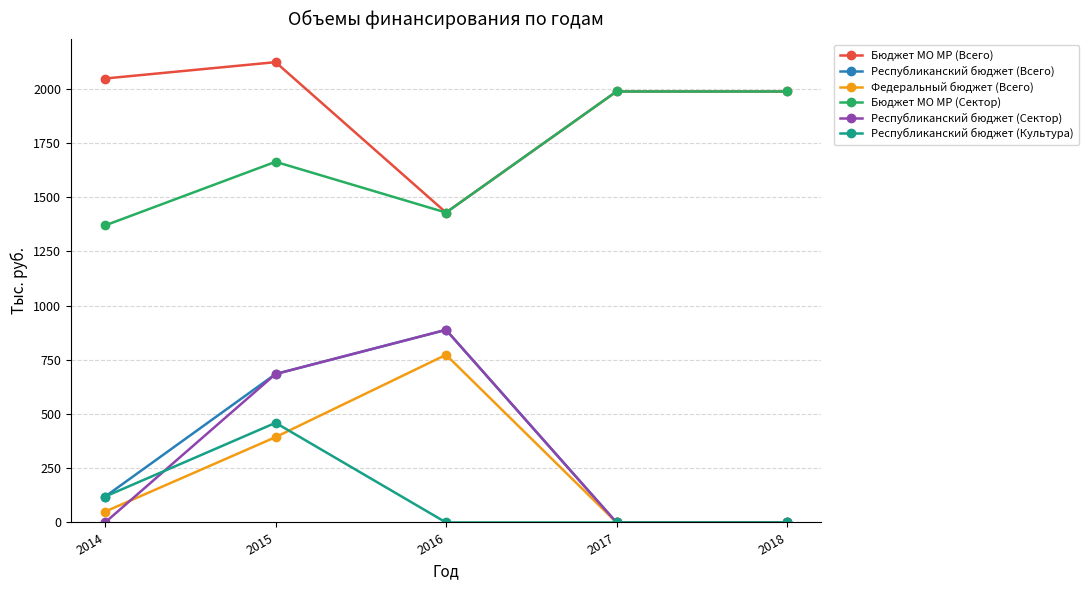

Reading right to left, what are all the values shown in this chart?

Бюджет МО МР (Всего): 2018=1987.7	2017=1987.7	2016=1429.3	2015=2123.0	2014=2047.6
Республиканский бюджет (Всего): 2018=0.0	2017=0.0	2016=888.4	2015=684.6	2014=119.3
Федеральный бюджет (Всего): 2018=0.0	2017=0.0	2016=773.3	2015=393.6	2014=50.0
Бюджет МО МР (Сектор): 2018=1987.7	2017=1987.7	2016=1429.3	2015=1663.4	2014=1370.0
Республиканский бюджет (Сектор): 2018=0.0	2017=0.0	2016=888.4	2015=684.6	2014=0.0
Республиканский бюджет (Культура): 2018=0.0	2017=0.0	2016=0.0	2015=459.6	2014=119.3